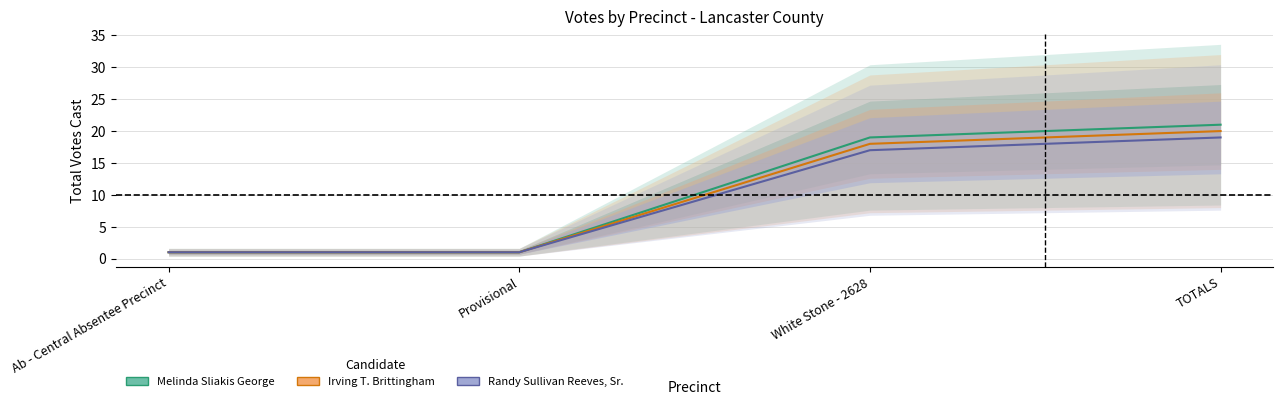

What is the label of the 4th point from the left?

TOTALS